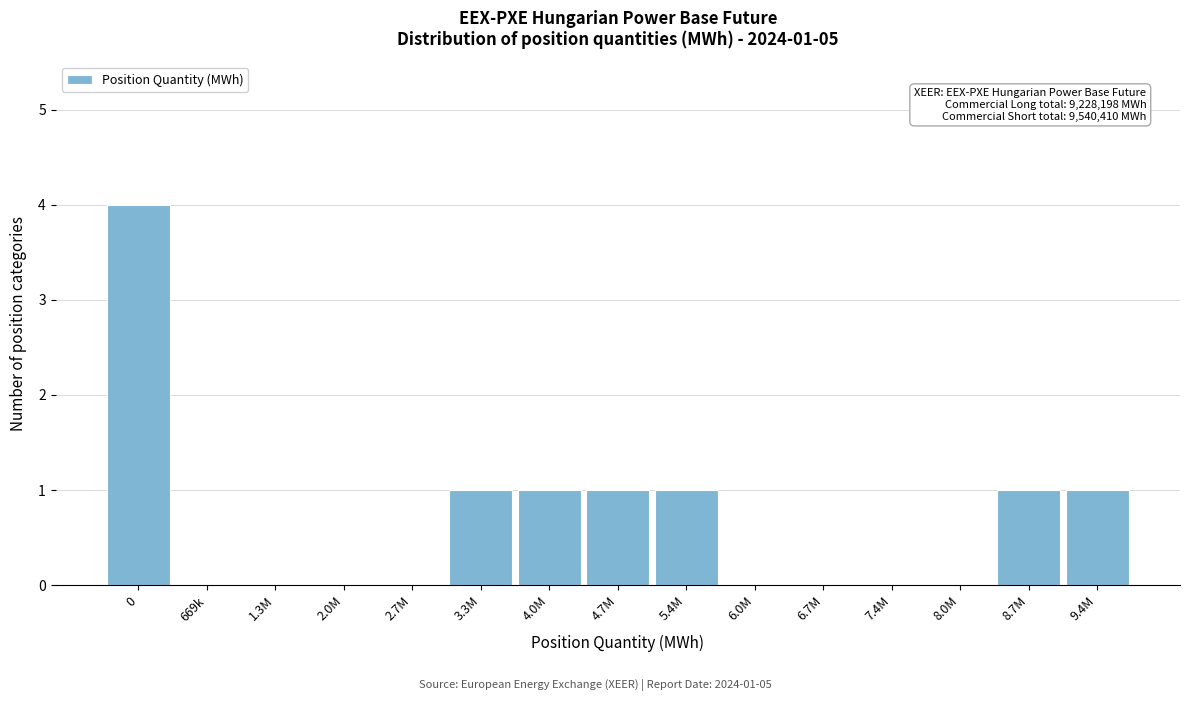

Reading left to right, transcribe all the data shown in this chart.

0=4	669k=0	1.3M=0	2.0M=0	2.7M=0	3.3M=1	4.0M=1	4.7M=1	5.4M=1	6.0M=0	6.7M=0	7.4M=0	8.0M=0	8.7M=1	9.4M=1